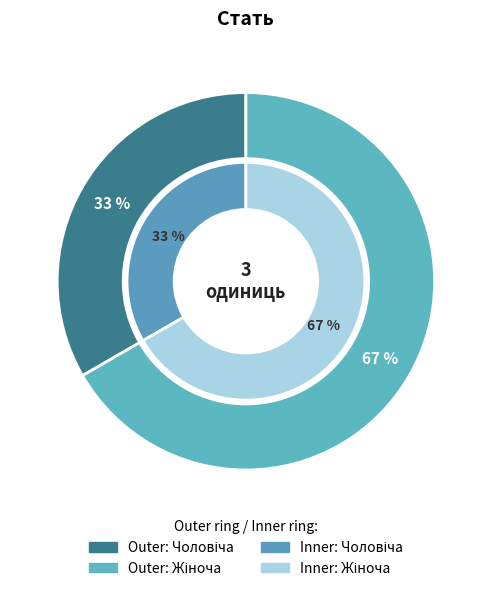

Which has a higher value, Жіноча or Чоловіча?

Жіноча